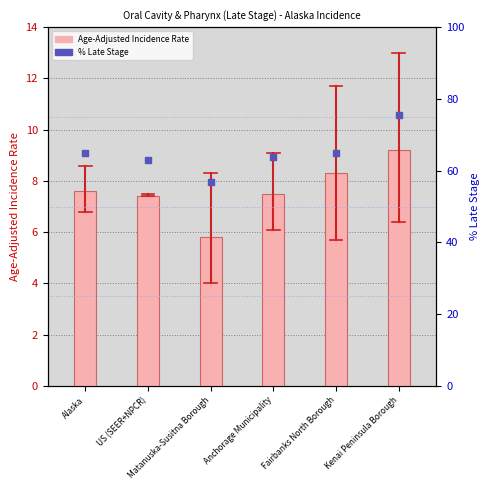

Which series contains the lowest Y value?

Age-Adjusted Incidence Rate